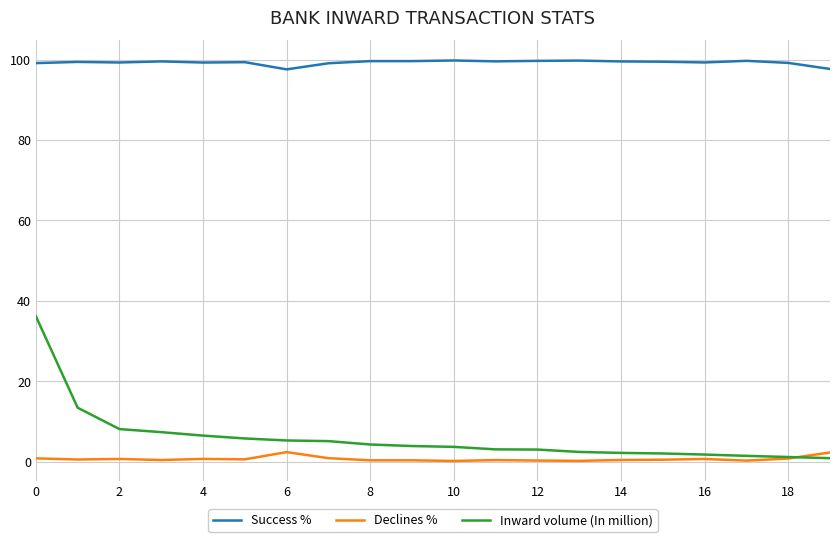

True or false: Success % and Inward volume (In million) cross at least once.

False